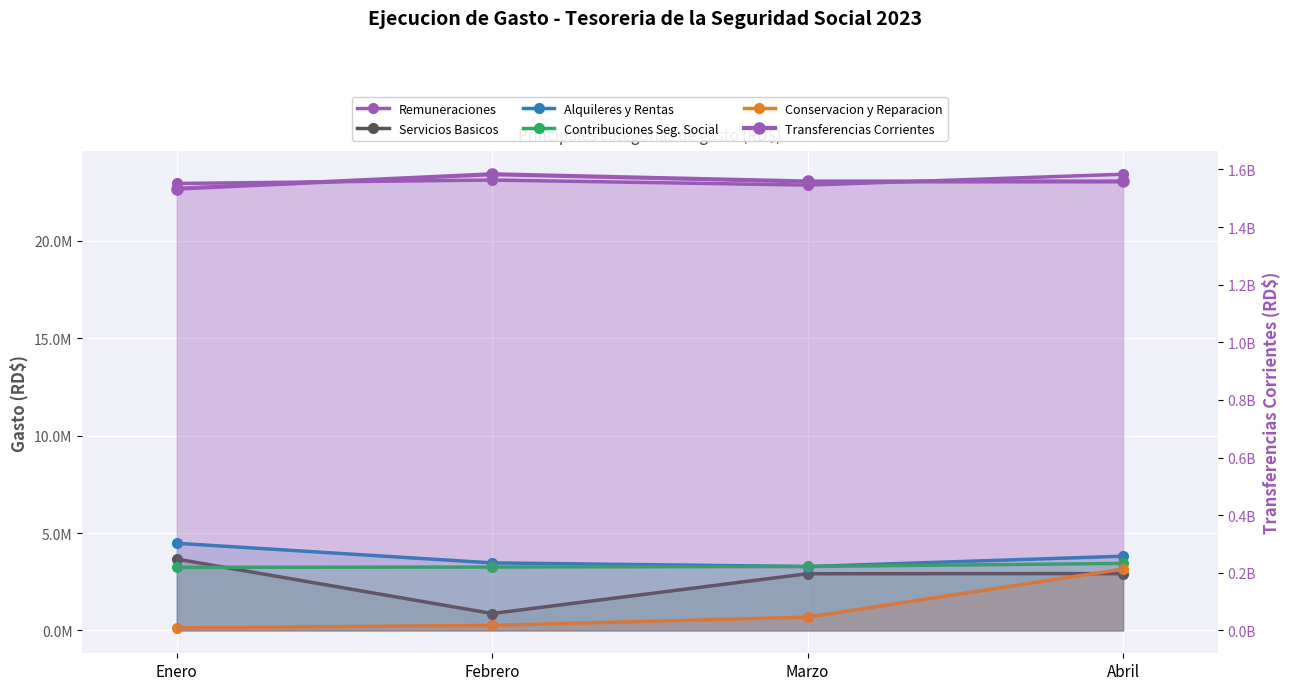

Between Enero and Abril, which is larger?

Abril